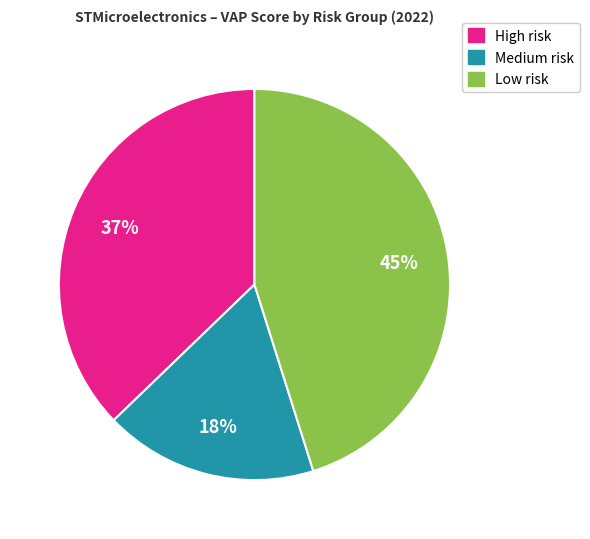

To the nearest percent, what is the average slice percentage?

33%